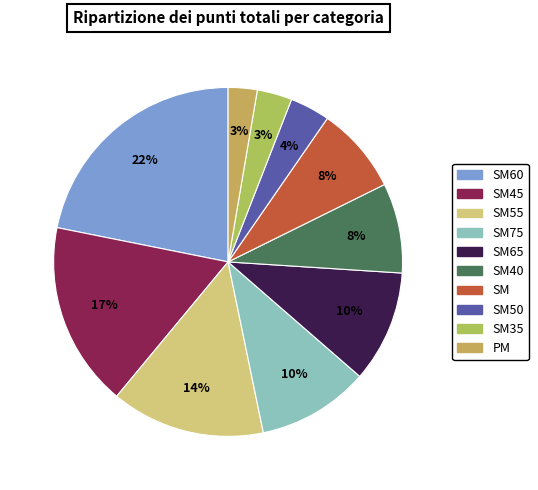

Rank the categories by value from highest to lowest.

SM60, SM45, SM55, SM75, SM65, SM40, SM, SM50, SM35, PM